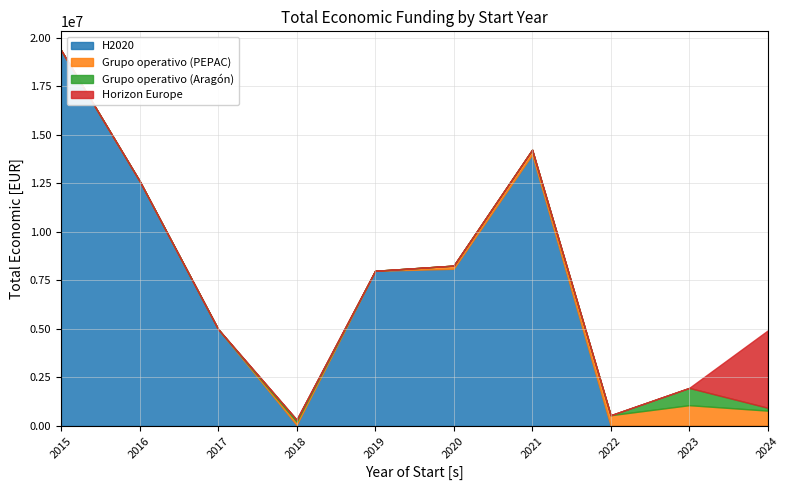

True or false: Other and Grupo operativo (PEPAC) intersect in this chart.

False